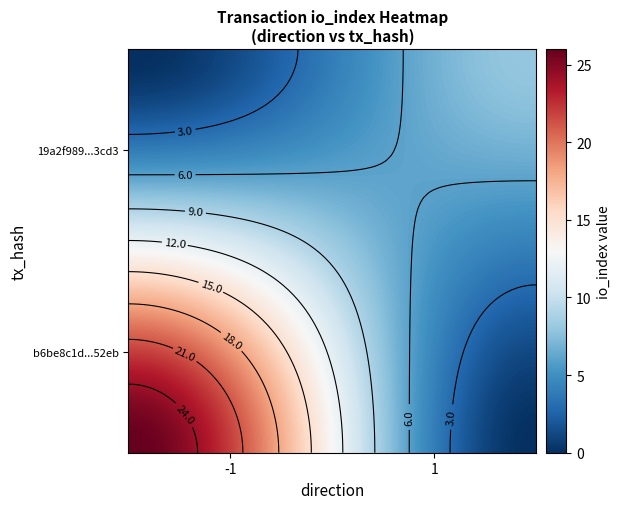

Reading left to right, list all the values displayed in this chart.

b6be8c1d780072fa6adc6af4bf9414b975e52eb: -1	26
19a2f989377695a1aeb913874cfcbb9ac603cd3: 1	8